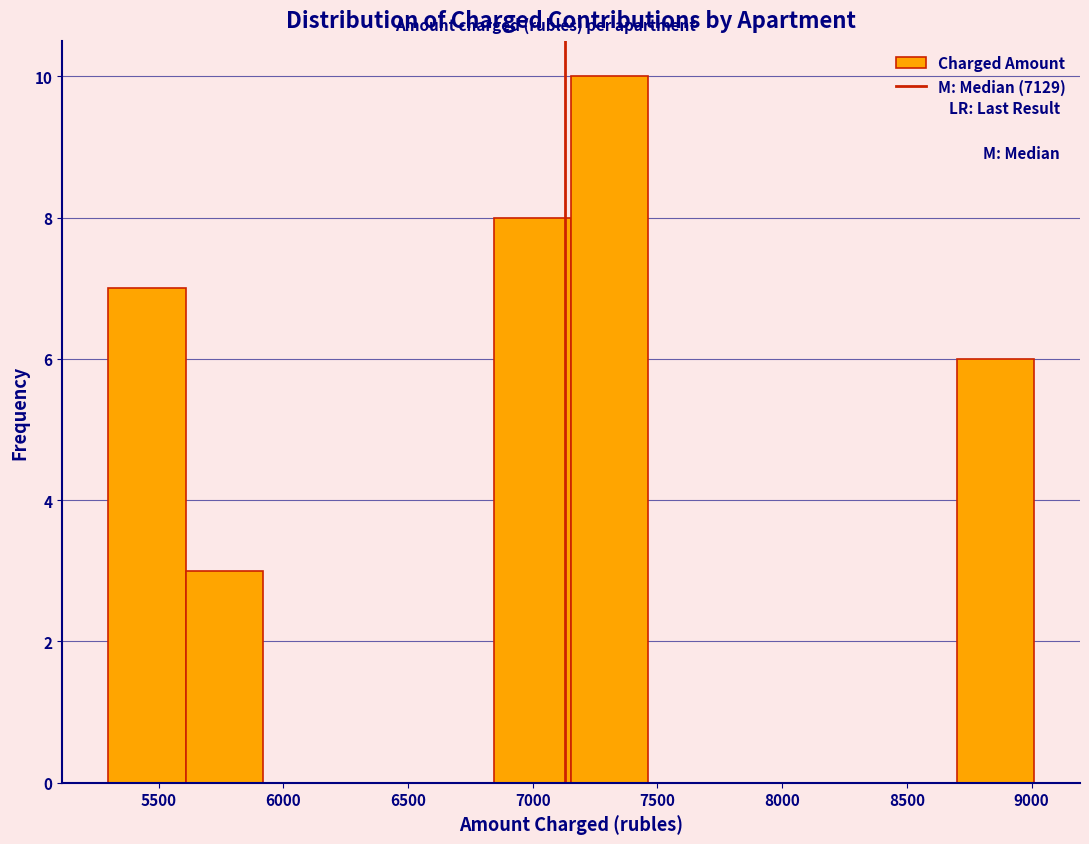

Reading left to right, transcribe this chart: for each bar, give the range it covers on the x-axis and its height. Neither the bar edges nor the heights are printed on the chart, so give them approximately, as read against the axes.

5300 to 5600: 7
5600 to 5900: 3
5900 to 6250: 0
6250 to 6550: 0
6550 to 6850: 0
6850 to 7150: 8
7150 to 7450: 10
7450 to 7750: 0
7750 to 8100: 0
8100 to 8400: 0
8400 to 8700: 0
8700 to 9000: 6